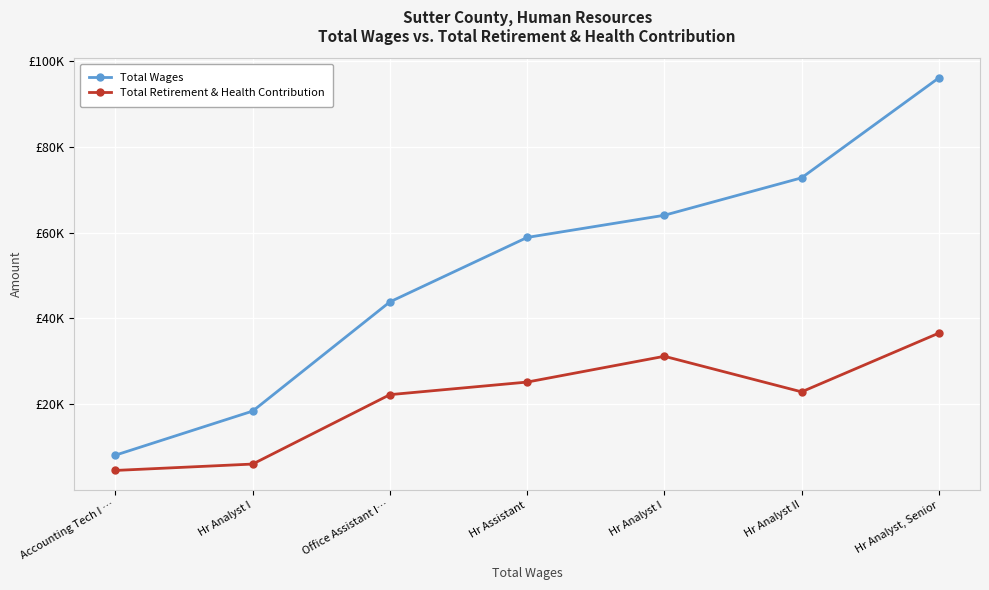

What are all the series names shown in the legend?

Total Wages, Total Retirement & Health Contribution